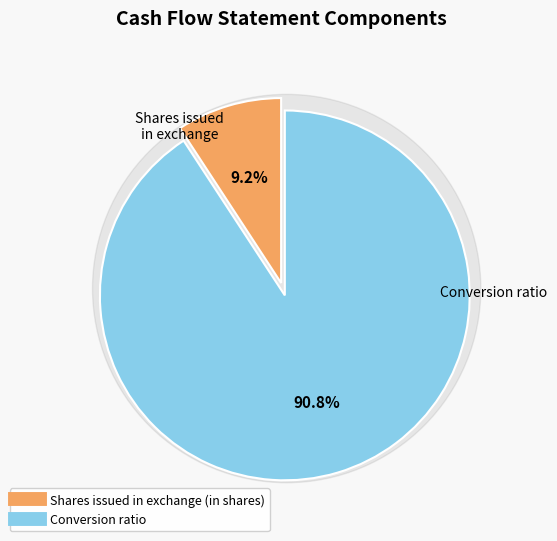

Rank the categories by value from highest to lowest.

Conversion ratio, Shares issued in exchange (in shares)